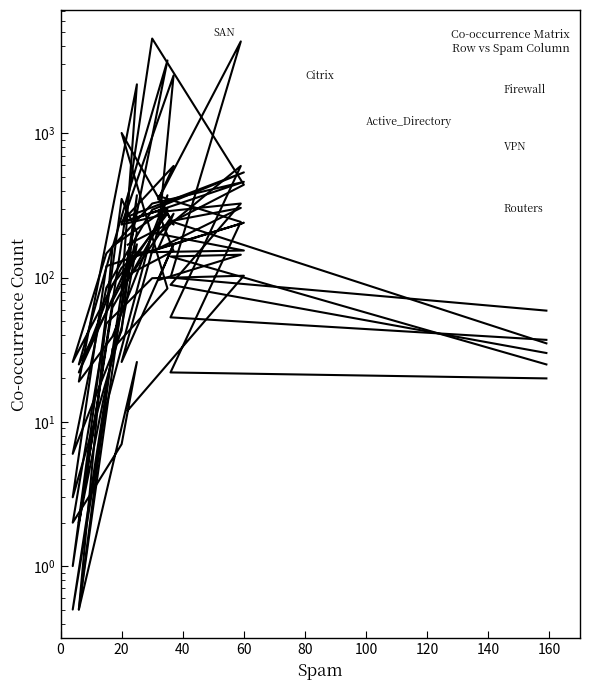

Reading left to right, transcribe all the data shown in this chart.

Firewall: 59.0	100.0	4333.0	348.0	594.0	243.0	304.0	165.0	25.0	144.0	117.0	26.0	147.0	326.0	461.0	247.0
VPN: 37.0	53.0	594.0	200.0	2518.0	233.0	277.0	89.0	22.0	170.0	45.0	3.0	120.0	153.0	240.0	137.0
Routers: 20.0	22.0	243.0	368.0	233.0	1005.0	84.0	32.0	0.5	26.0	7.0	2.0	48.0	99.0	103.0	12.0
Active_Directory: 35.0	246.0	304.0	159.0	277.0	84.0	3198.0	161.0	0.5	372.0	43.0	6.0	85.0	295.0	536.0	265.0
Citrix: 25.0	140.0	144.0	96.0	170.0	26.0	372.0	39.0	19.0	2185.0	80.0	0.5	13.0	205.0	154.0	149.0
SAN: 30.0	89.0	326.0	284.0	153.0	99.0	295.0	62.0	2.0	205.0	351.0	1.0	35.0	4537.0	440.0	169.0